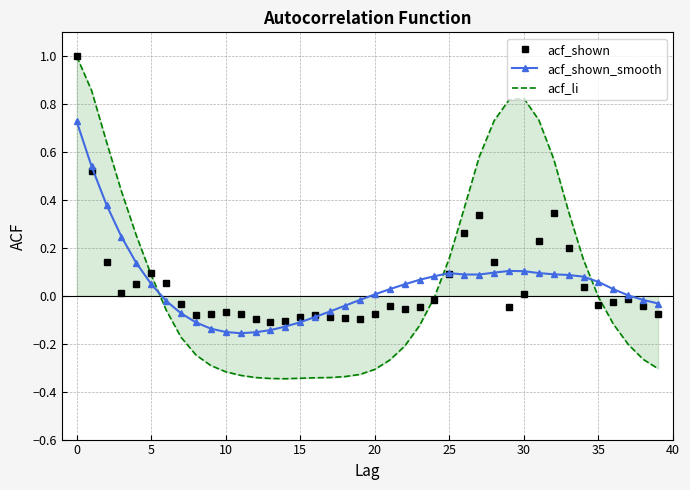

How many values in acf_shown are below zero?

24